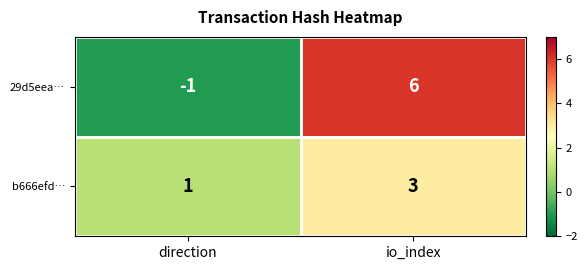

Rank the series by their average value, from lowest to highest.

b666efd…, 29d5eea…